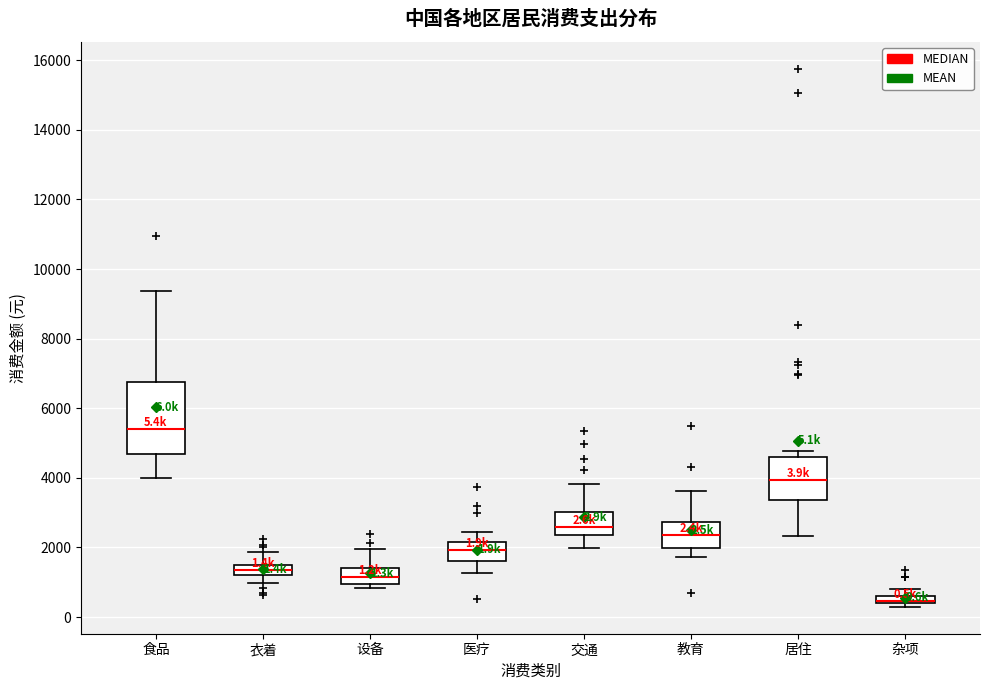

Which box is the tallest, from its lower edge to its upper edge?

食品